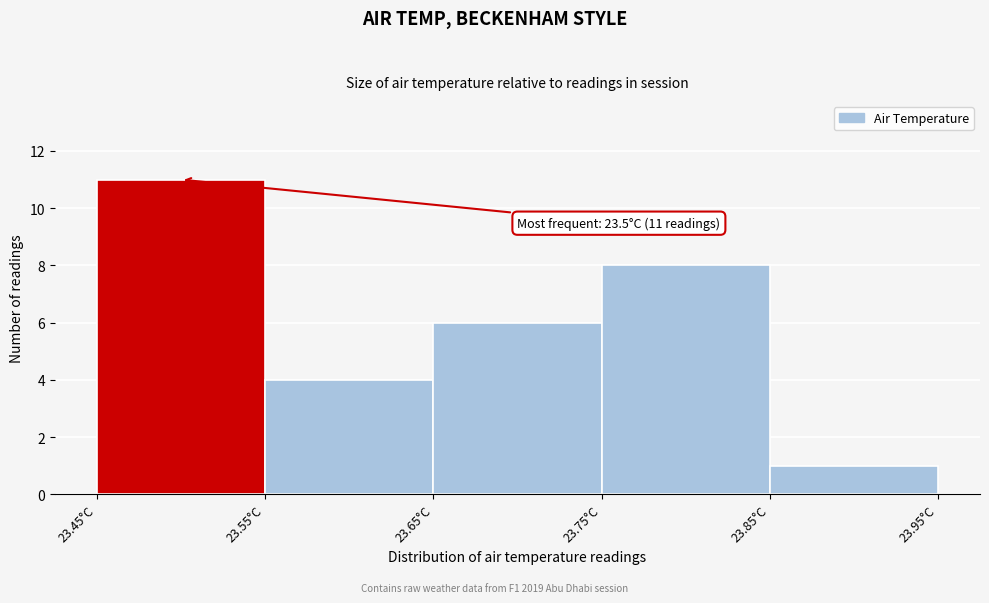

Which range on the x-axis has the tallest bar?

23.45 to 23.55